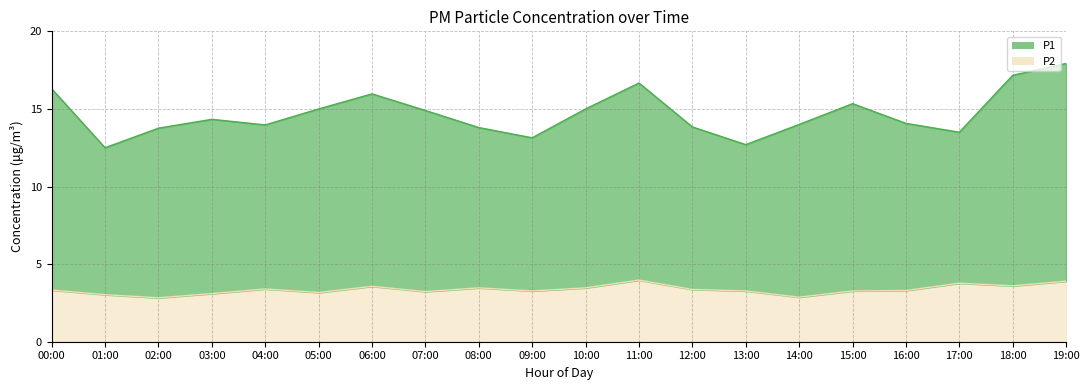

Reading left to right, transcribe all the data shown in this chart.

P1: 00:00=16.3	01:00=12.5	02:00=13.8	03:00=14.3	04:00=14.0	05:00=15.0	06:00=16.0	07:00=14.9	08:00=13.8	09:00=13.1	10:00=15.0	11:00=16.7	12:00=13.8	13:00=12.7	14:00=14.0	15:00=15.3	16:00=14.1	17:00=13.5	18:00=17.2	19:00=17.9
P2: 00:00=3.3	01:00=3.0	02:00=2.8	03:00=3.1	04:00=3.4	05:00=3.2	06:00=3.6	07:00=3.2	08:00=3.5	09:00=3.3	10:00=3.5	11:00=4.0	12:00=3.4	13:00=3.3	14:00=2.9	15:00=3.3	16:00=3.3	17:00=3.8	18:00=3.6	19:00=3.9